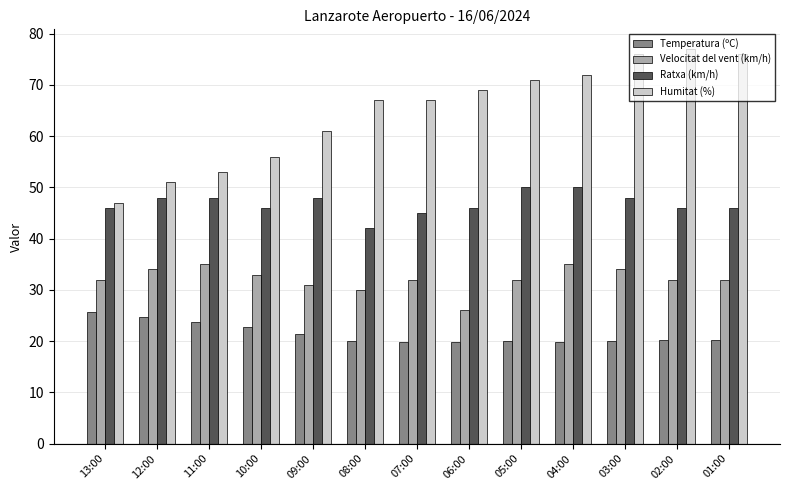

What is the minimum value shown in the chart?

19.8